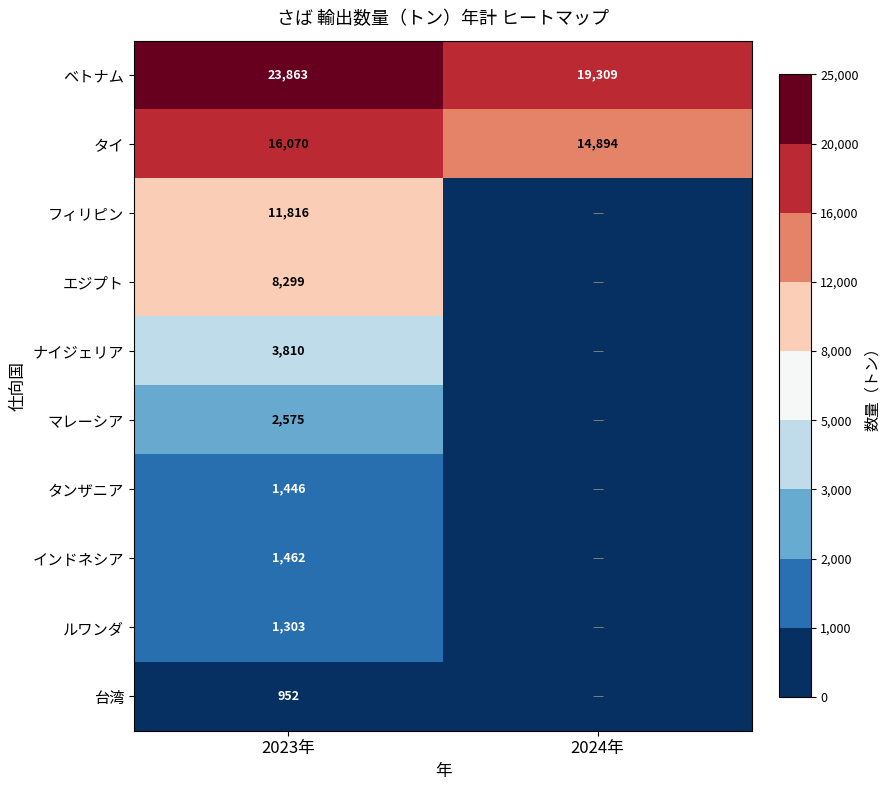

What is the difference between the ベトナム values at 2023年 and 2024年?

4554